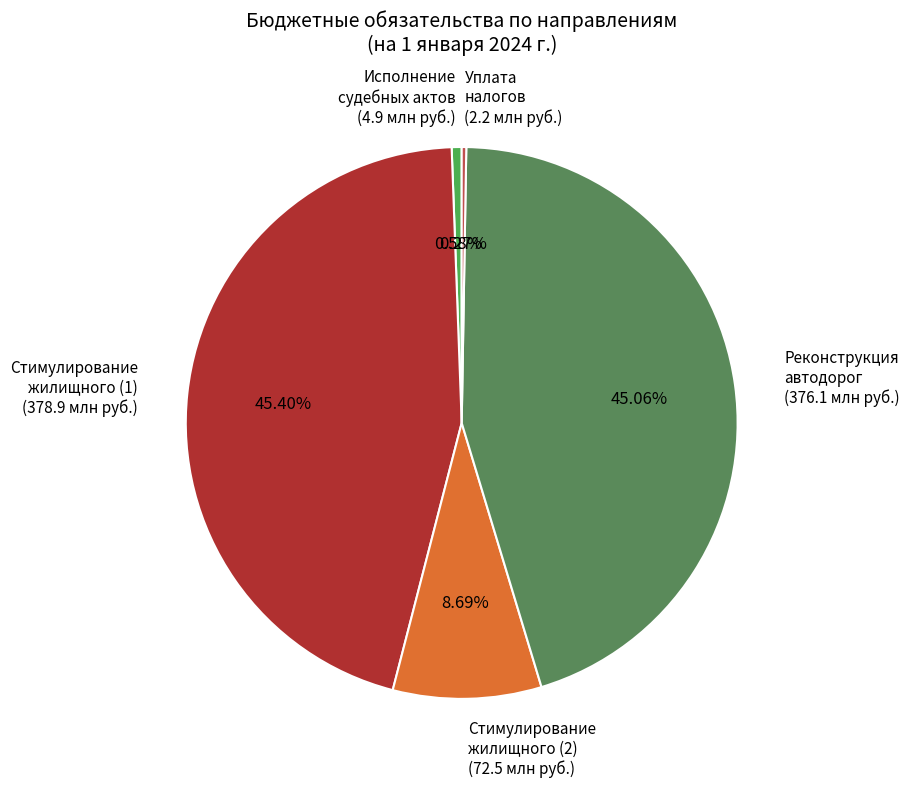

What is the ratio of the value at Реконструкция автодорог to the value at Исполнение судебных актов?

77.5